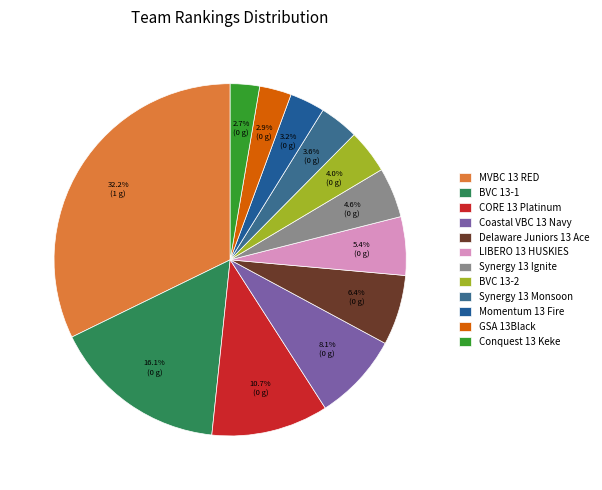

Between Coastal VBC 13 Navy and GSA 13Black, which is larger?

Coastal VBC 13 Navy